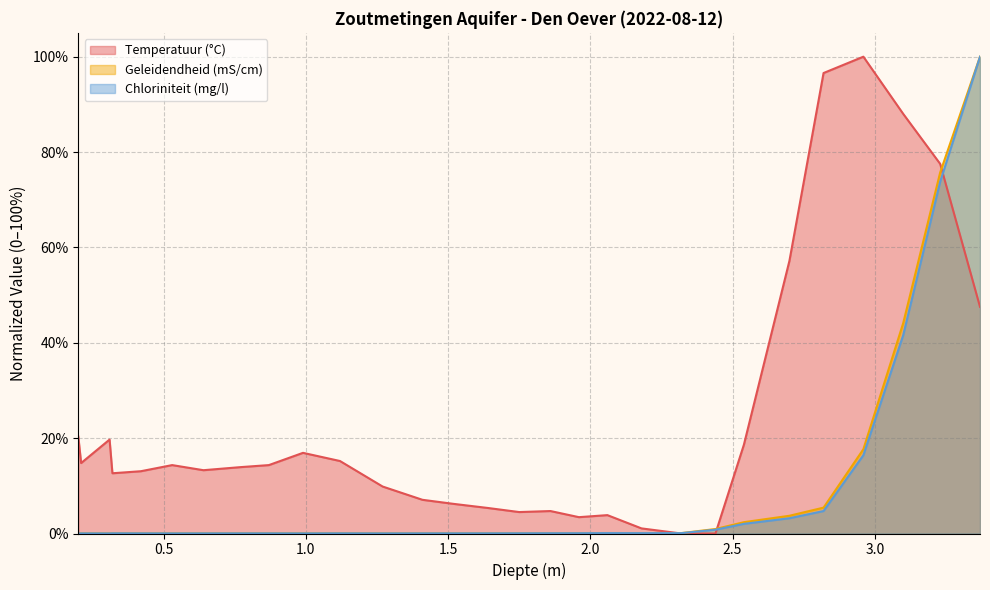

At which category does Geleidendheid (mS/cm) reach its first local peak?

0.31